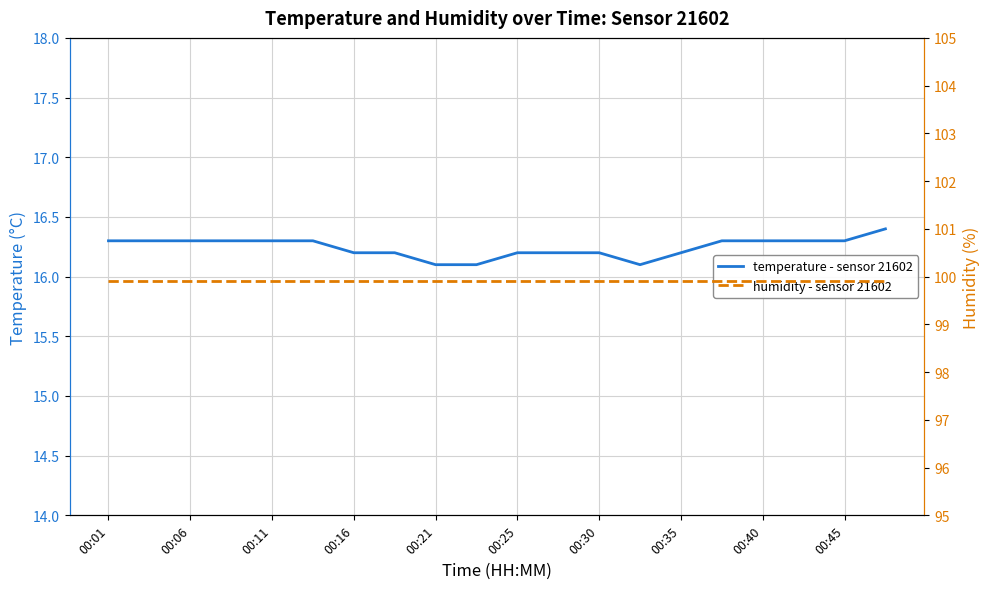

True or false: humidity - sensor 21602 and temperature - sensor 21602 intersect in this chart.

False